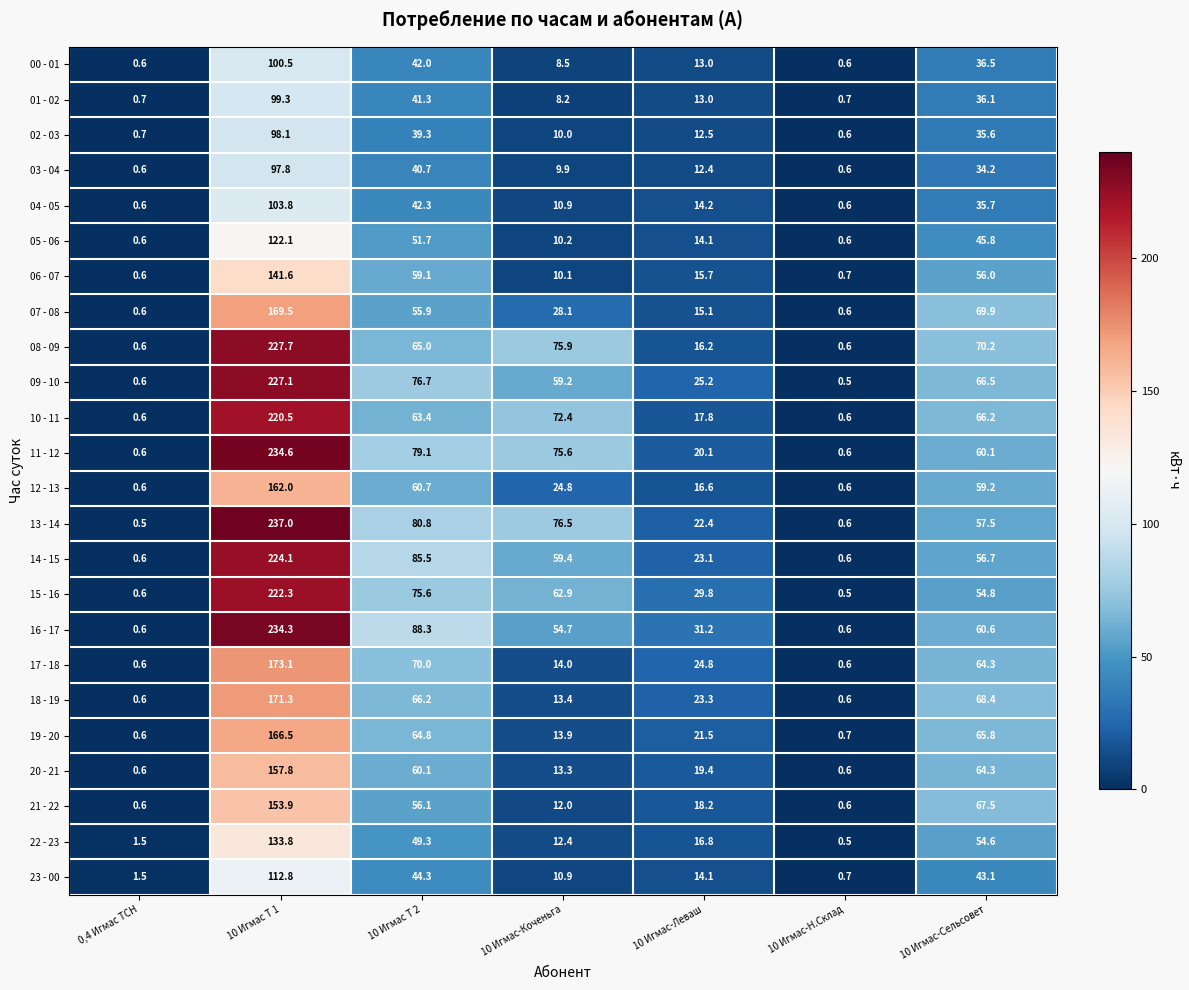

Which series changed the most between 10 Игмас Т 2 and 10 Игмас-Н.Склад?

16 - 17